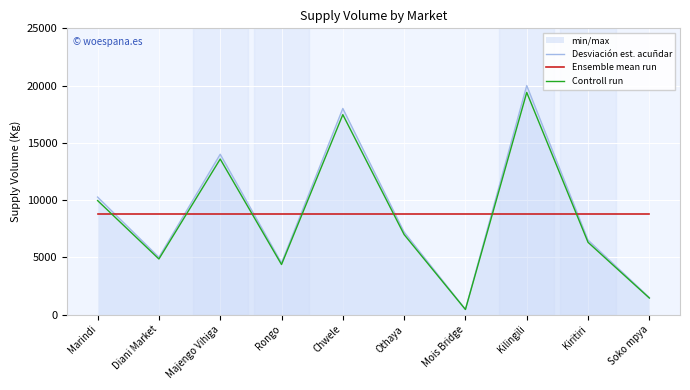

At how many categories does at least one series exceed 15541?

2